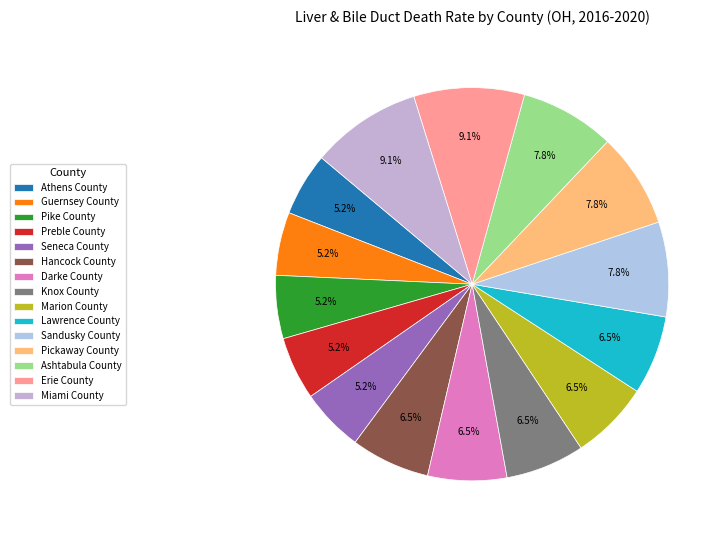

The Pickaway County slice represents 1% of the pie. True or false?

False